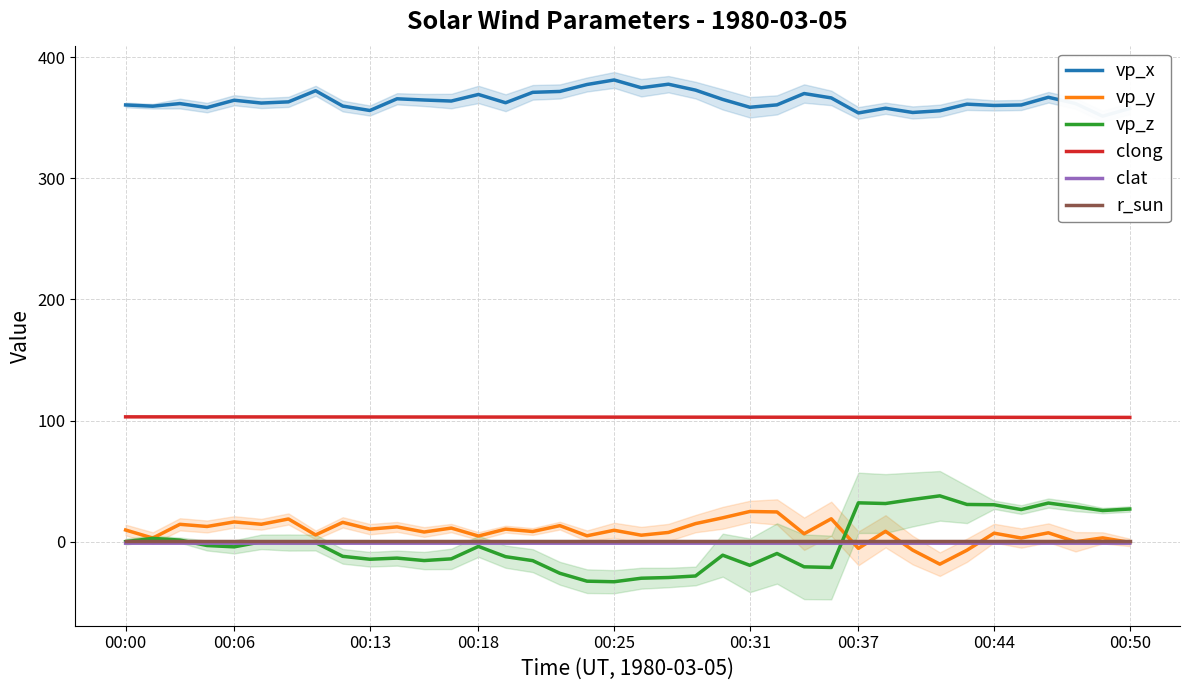

Rank the series at 24 from lowest to highest value.

vp_z, clat, r_sun, vp_y, clong, vp_x